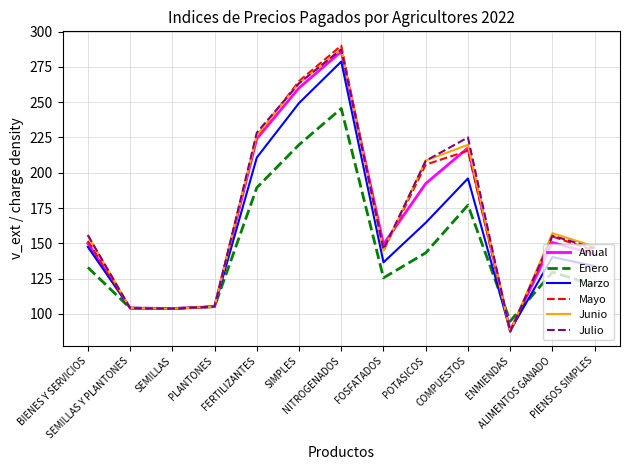

What is the smallest value displayed?

87.5